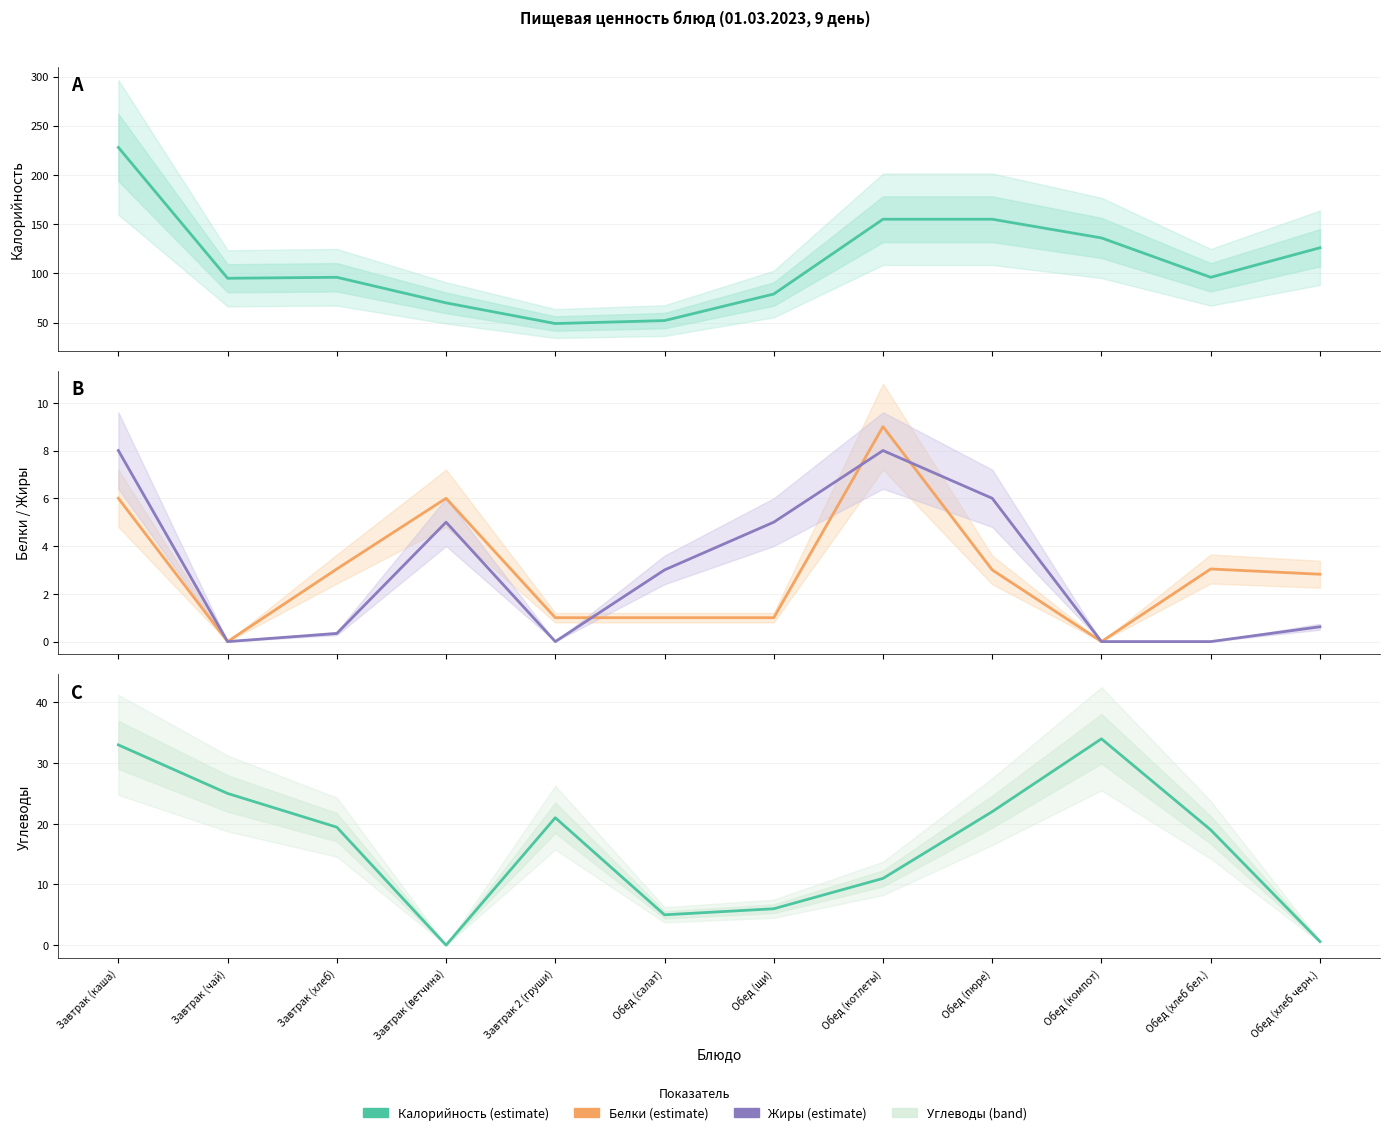

The Белки series shows 1.0 at Обед (щи). True or false?

True